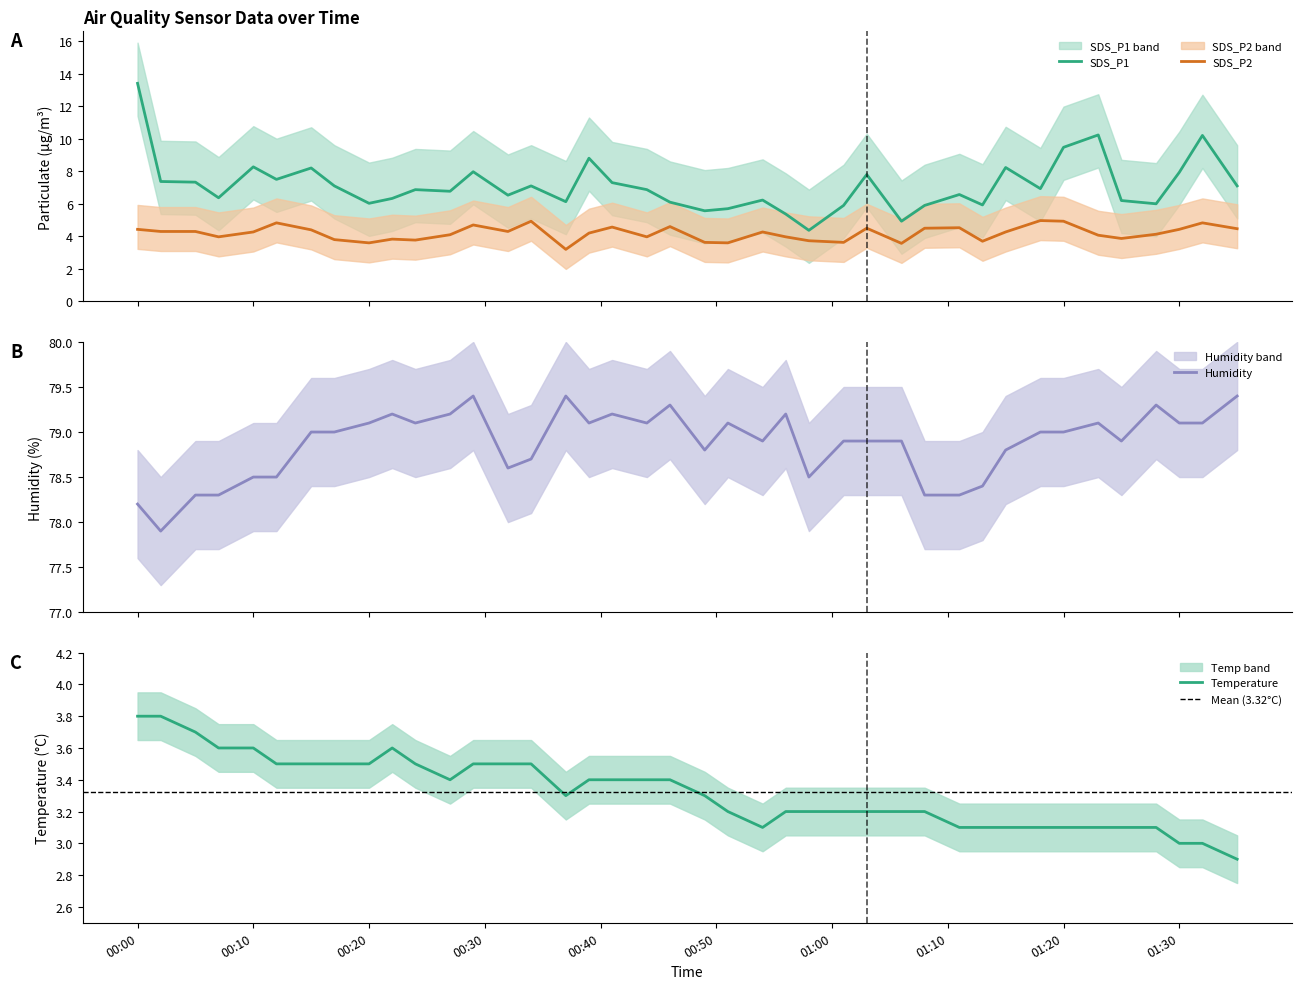

What is the highest value of the Humidity series?

79.4